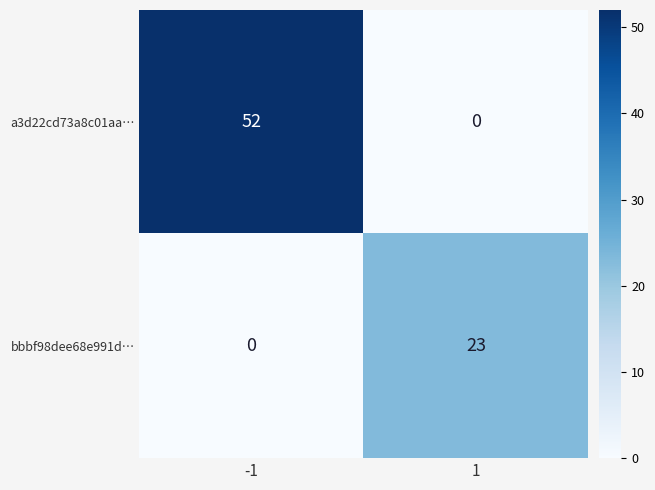

What is the average value of the bbbf98dee68e991d… series?

12